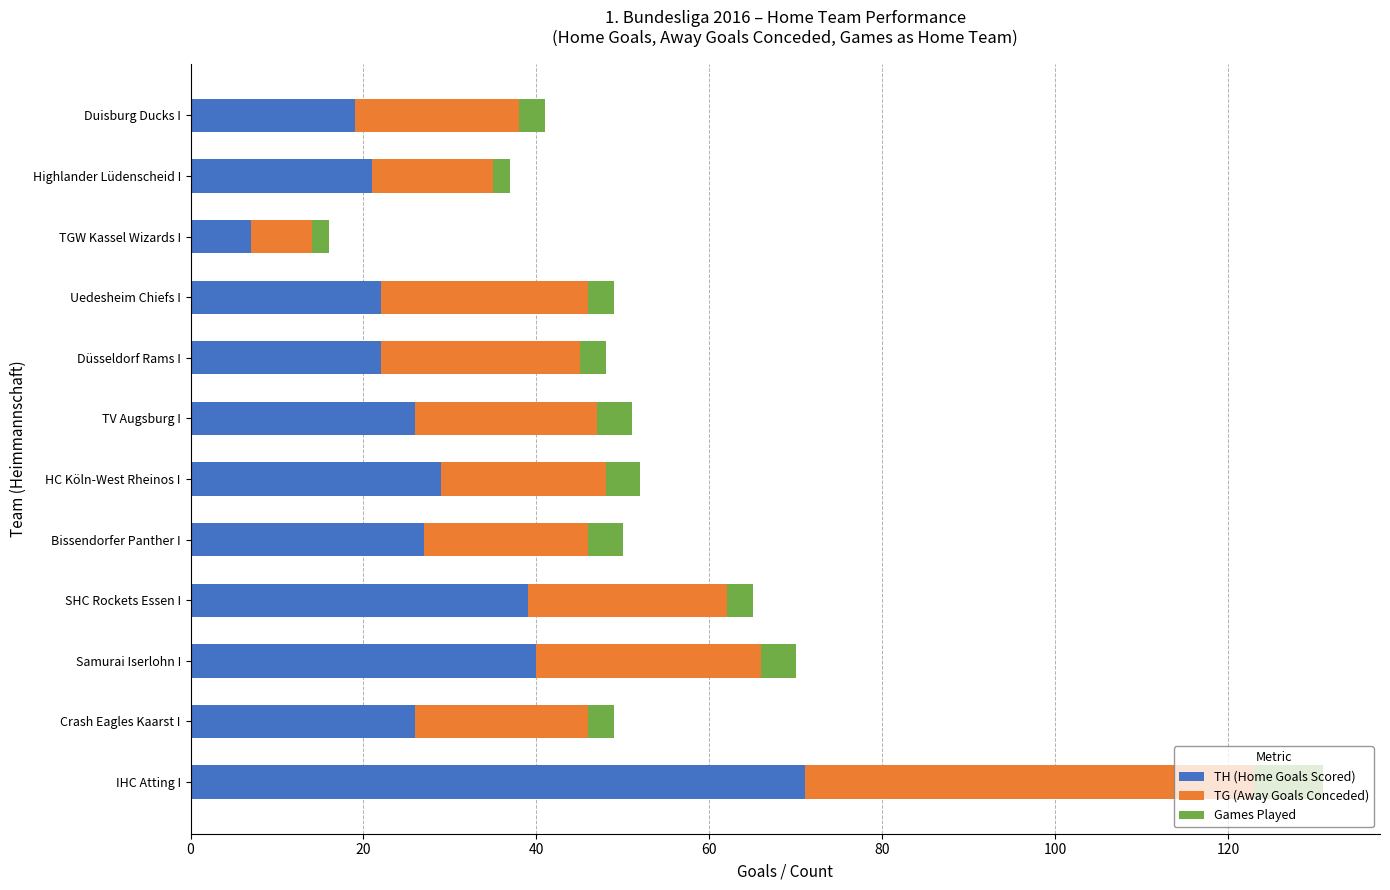

True or false: TH (Home Goals Scored) has a value of 37 at Highlander Lüdenscheid I.

False